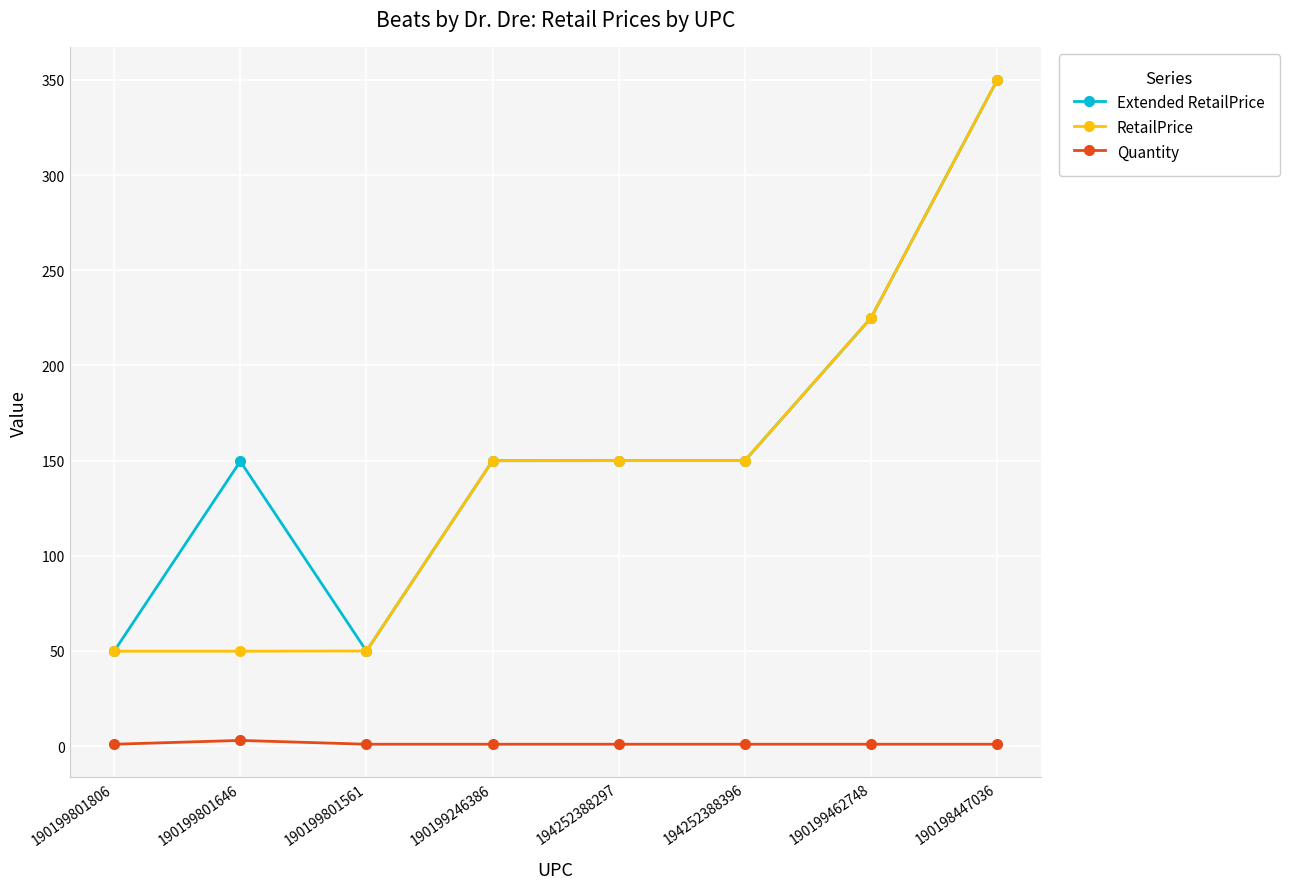

True or false: RetailPrice has more than 2 points higher than both neighbors.

False